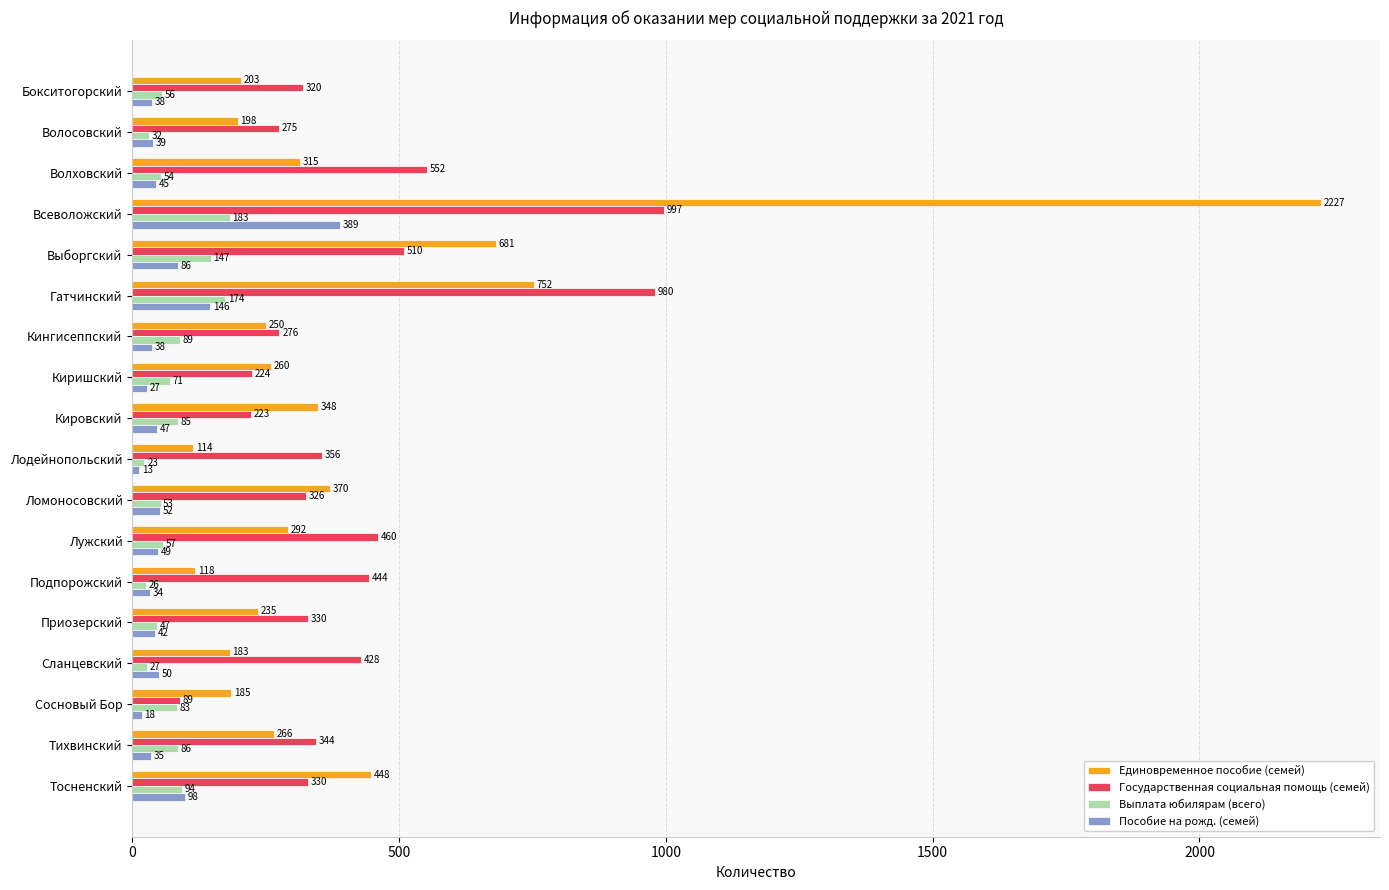

Between Волосовский and Сосновый Бор, which series saw the biggest shift?

Государственная социальная помощь (семей)